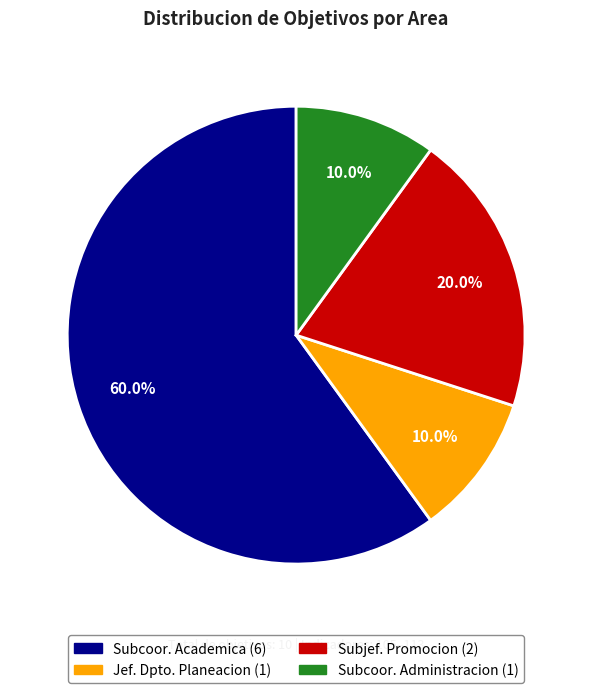

Is there a majority slice in this chart?

Yes